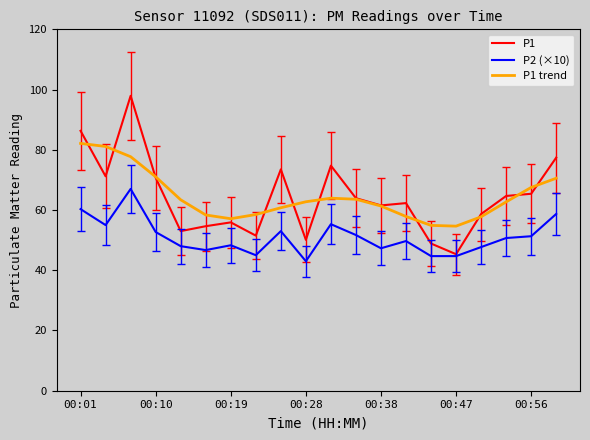

What is the greatest value displayed?

97.9